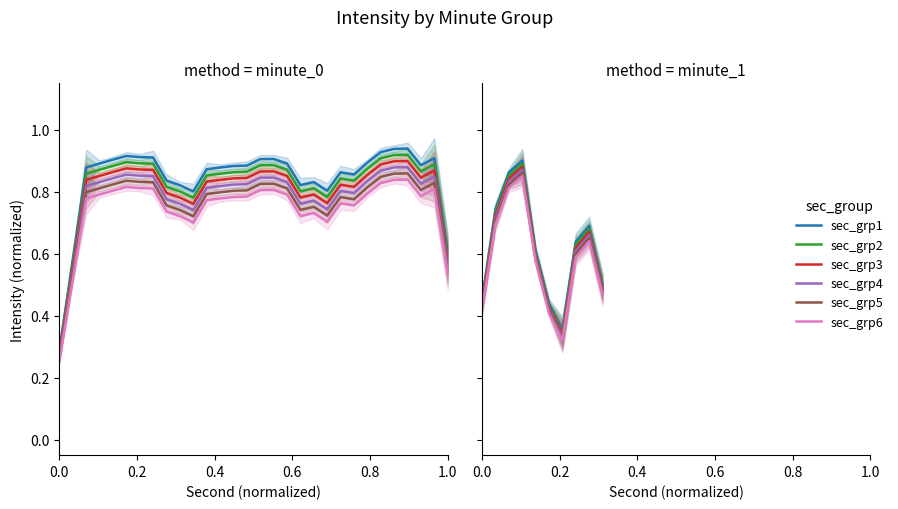

True or false: sec_grp5 and sec_grp1 cross at least once.

False